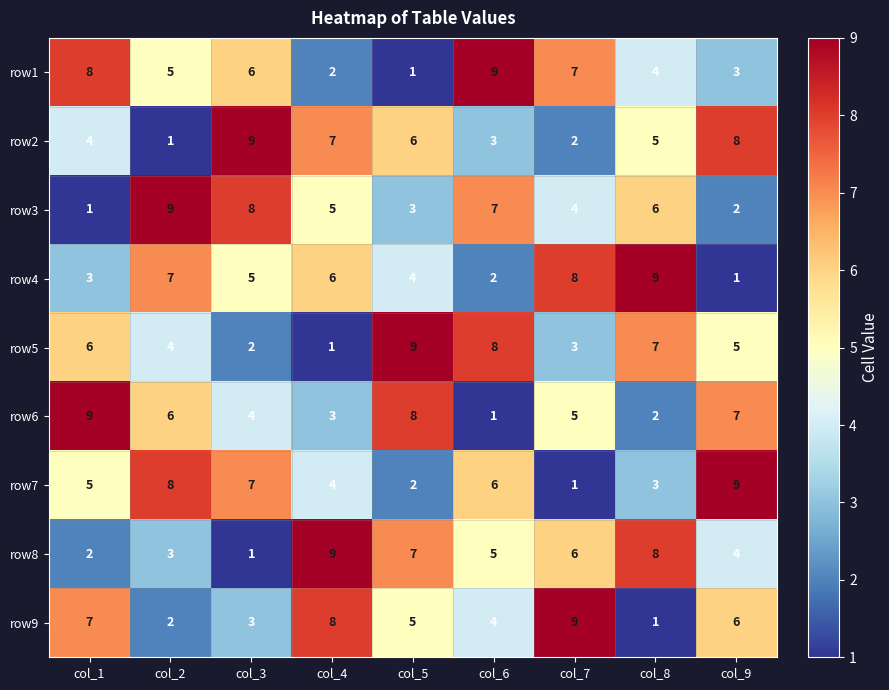

What is the difference between the row8 values at col_9 and col_3?

3